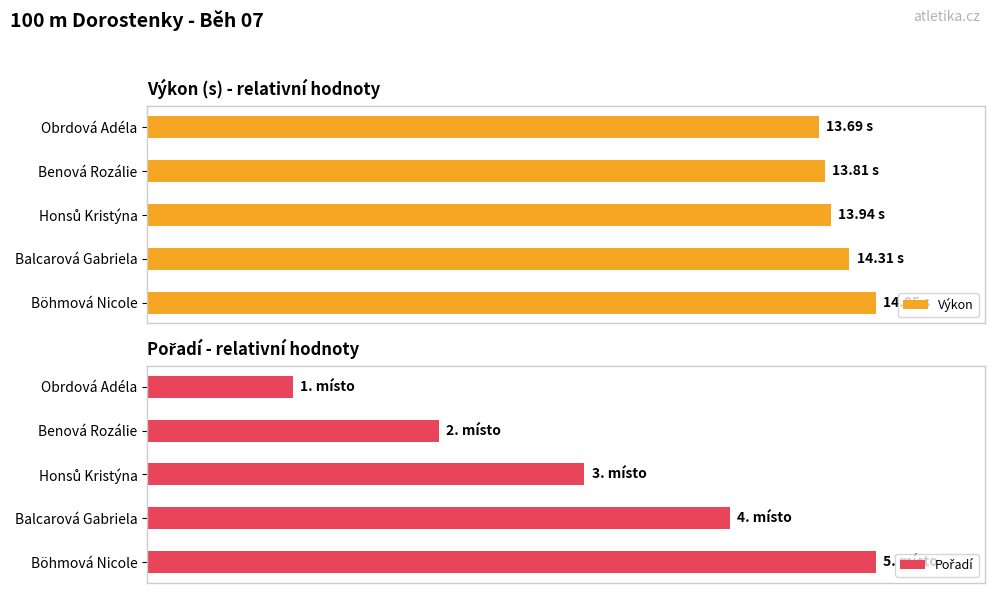

Rank the series at Obrdová Adéla from lowest to highest value.

Pořadí, Výkon